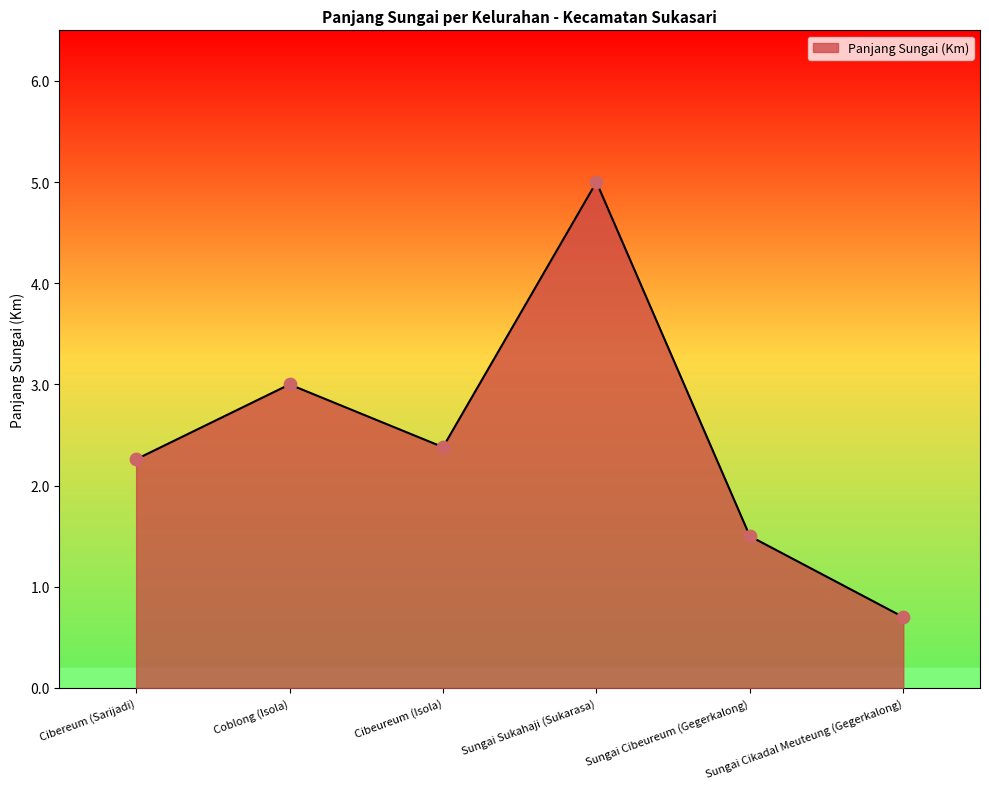

What is the change in value from Coblong (Isola) to Cibeureum (Isola)?

-0.6